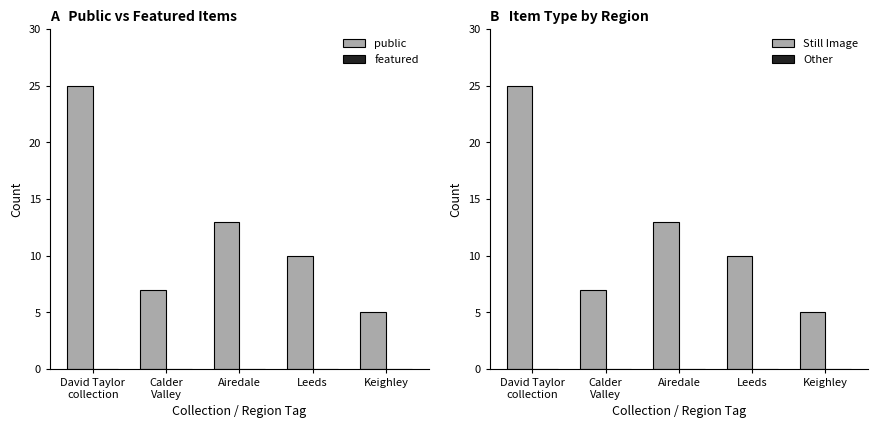

Is the value of Other at David Taylor
collection greater than the value of featured at Leeds?

No